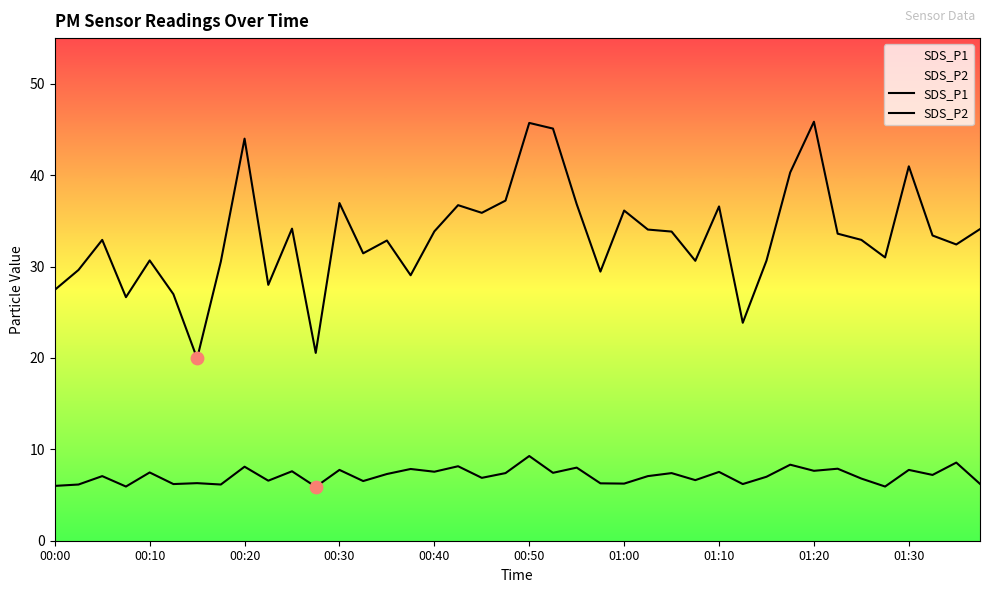

Which series reaches the maximum Y coordinate?

SDS_P1